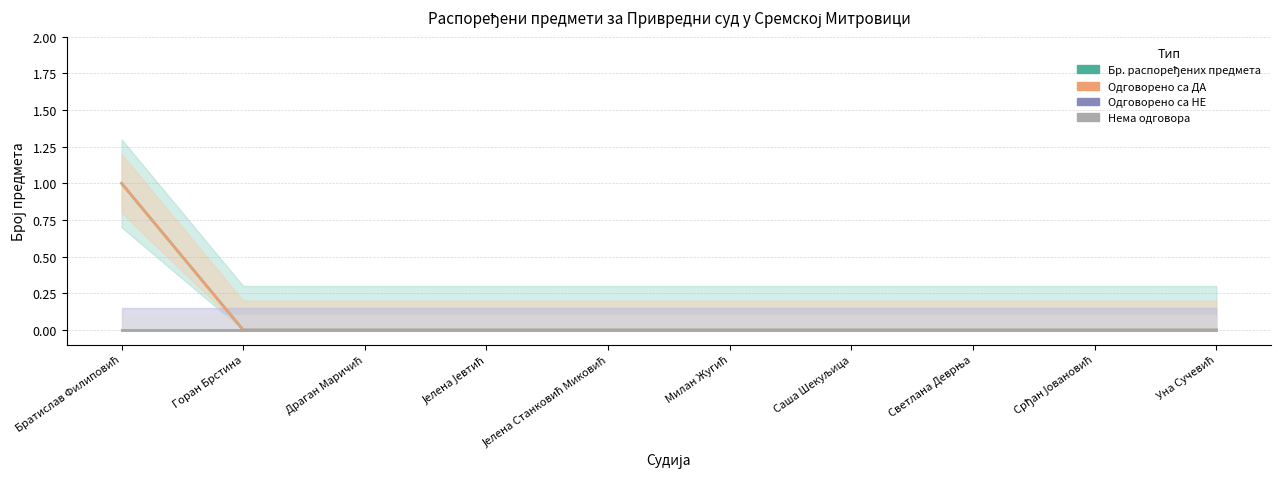

Where is Одговорено са НЕ nearest to the value 0?

Братислав Филиповић